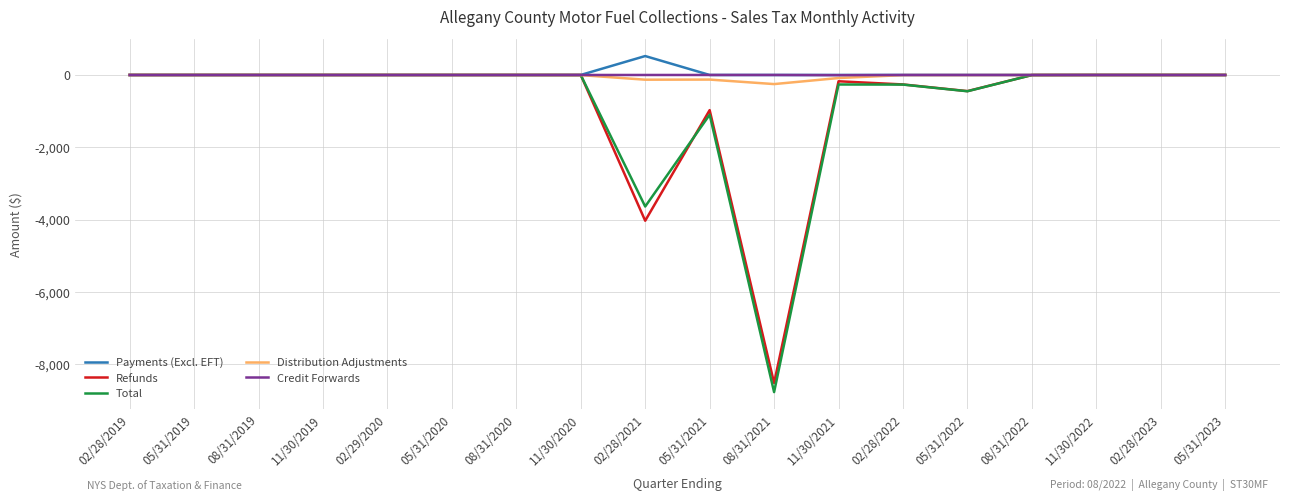

Which series has the widest spread of values?

Total